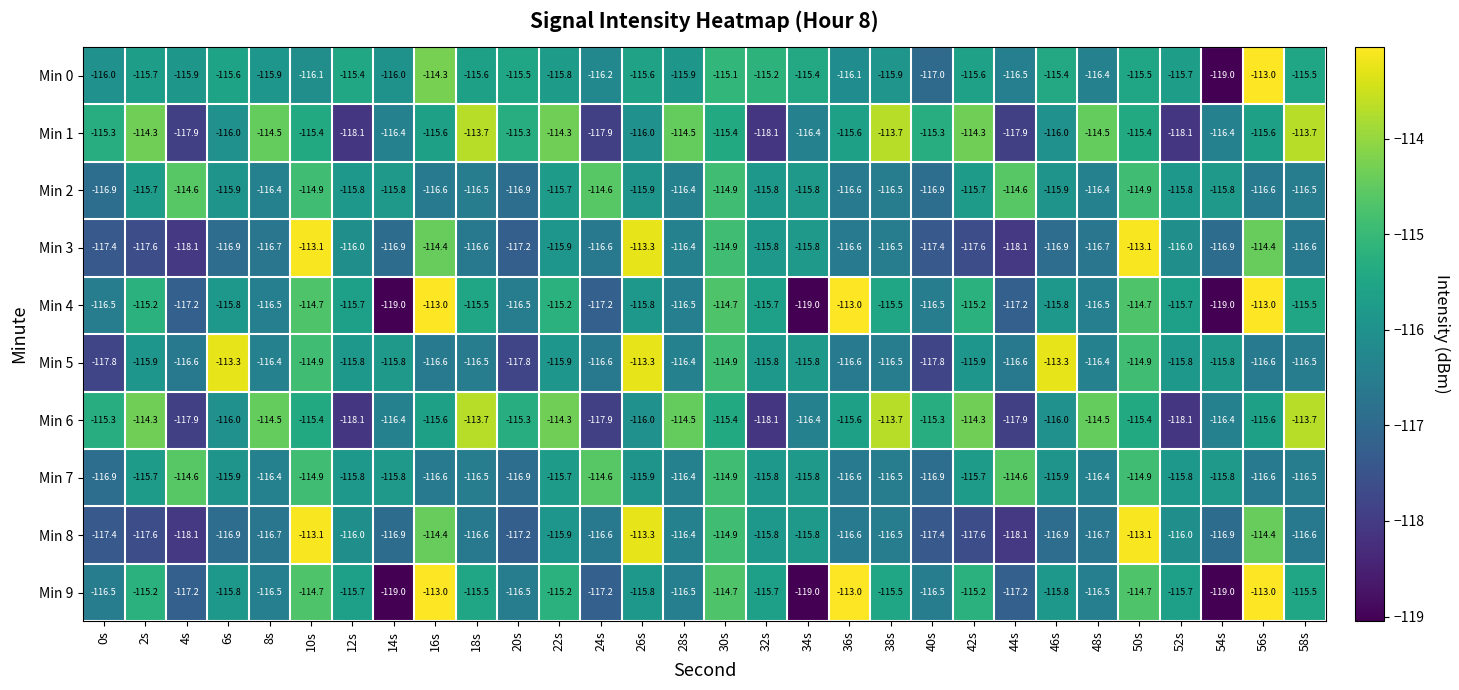

At which category is the sum across all series the highest?

50s